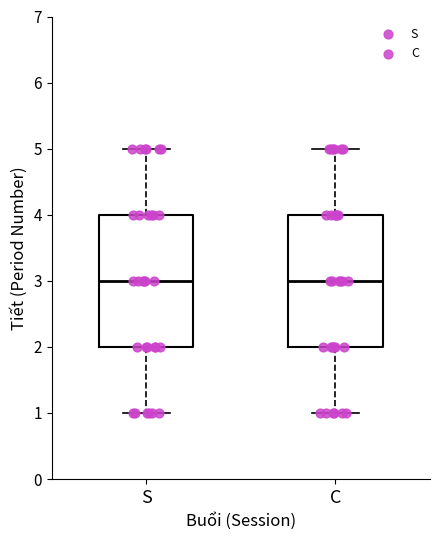

Reading left to right, read every box against the y-axis: the position of its median line, the range the box covers, and the ends of its whiskers. The values are not printed on the chart, so give them approximately, as read against the axis.

S: median 3, box 2 to 4, whiskers 1 to 5
C: median 3, box 2 to 4, whiskers 1 to 5